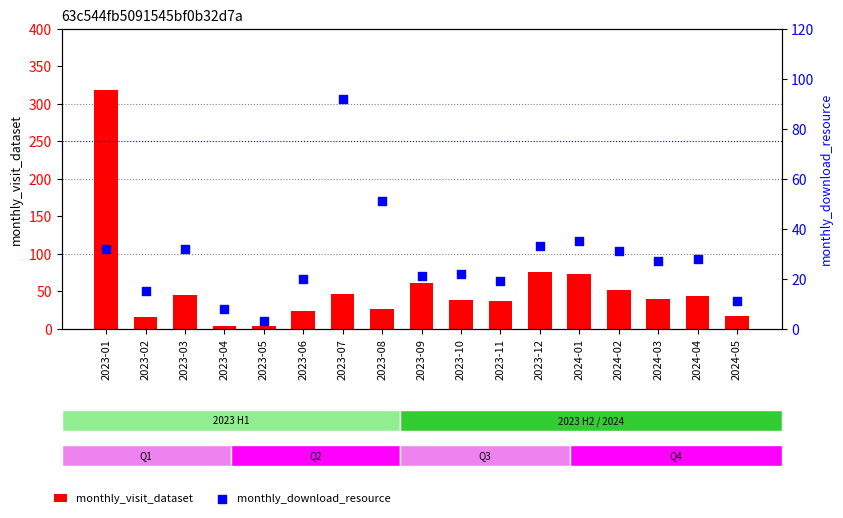

At how many categories does at least one series exceed 268?

1